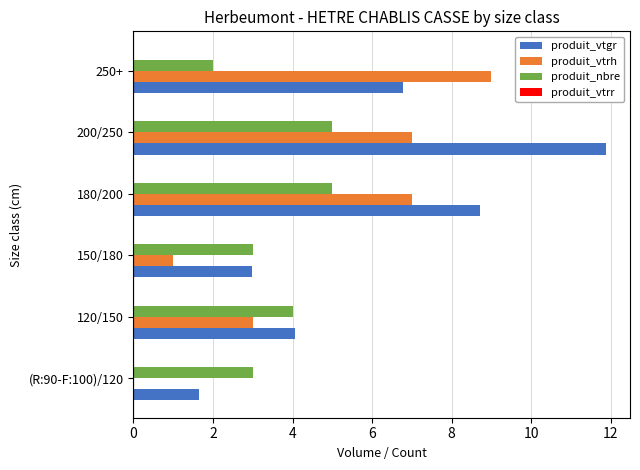

Which series has the largest range (max minus min)?

produit_vtgr